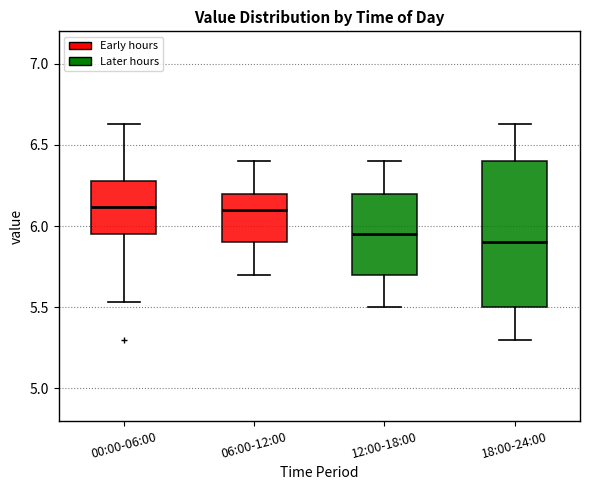

Comparing the boxes themselves (not the whiskers), which one is the tallest?

18:00-24:00